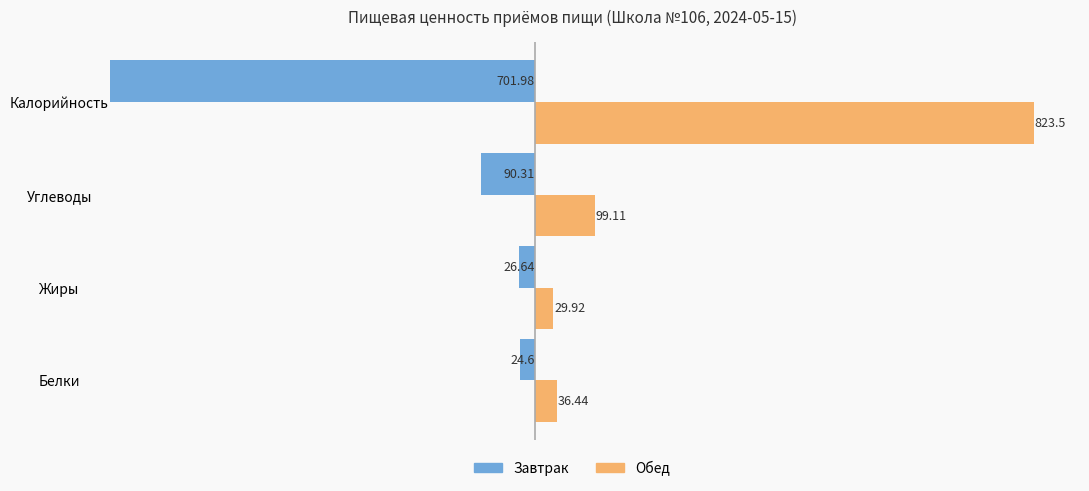

At which label is Обед closest to 426?

Углеводы